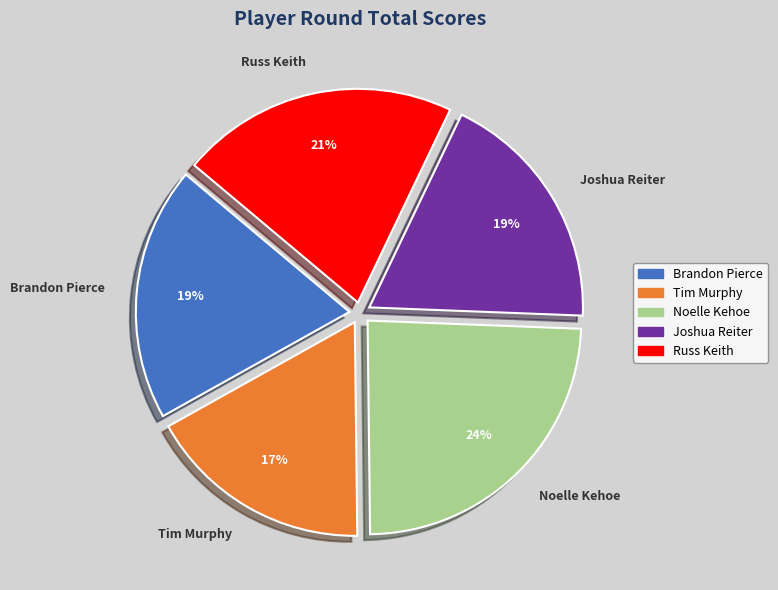

What is the smallest slice in the pie chart?

Tim Murphy